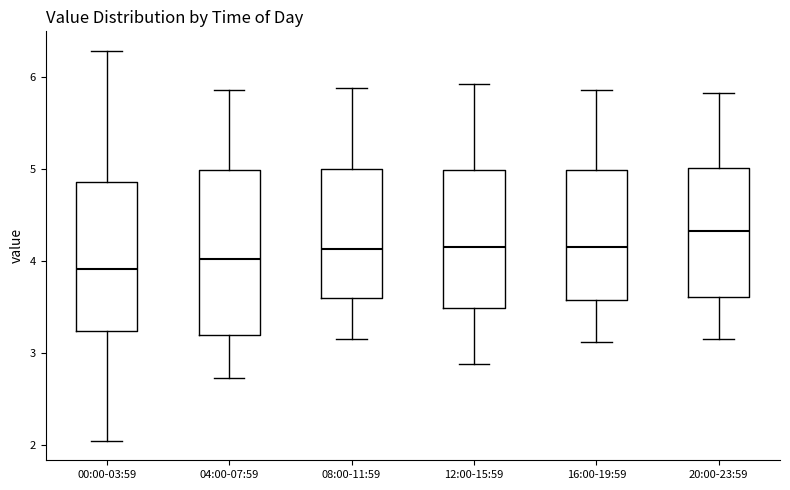

Which box is the tallest, from its lower edge to its upper edge?

04:00-07:59